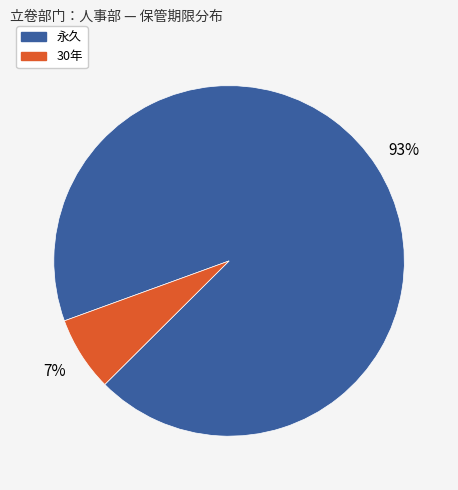

Approximately how many times larger is the value at 30年 compared to 永久?

0.1